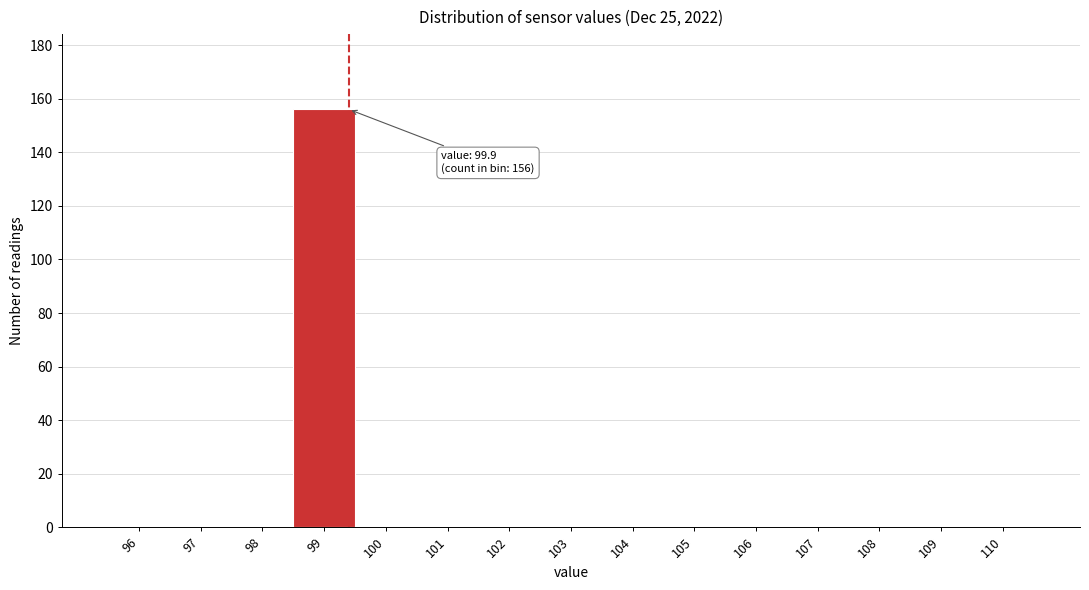

Reading left to right, list all the values displayed in this chart.

96=0	97=0	98=0	99=156	100=0	101=0	102=0	103=0	104=0	105=0	106=0	107=0	108=0	109=0	110=0